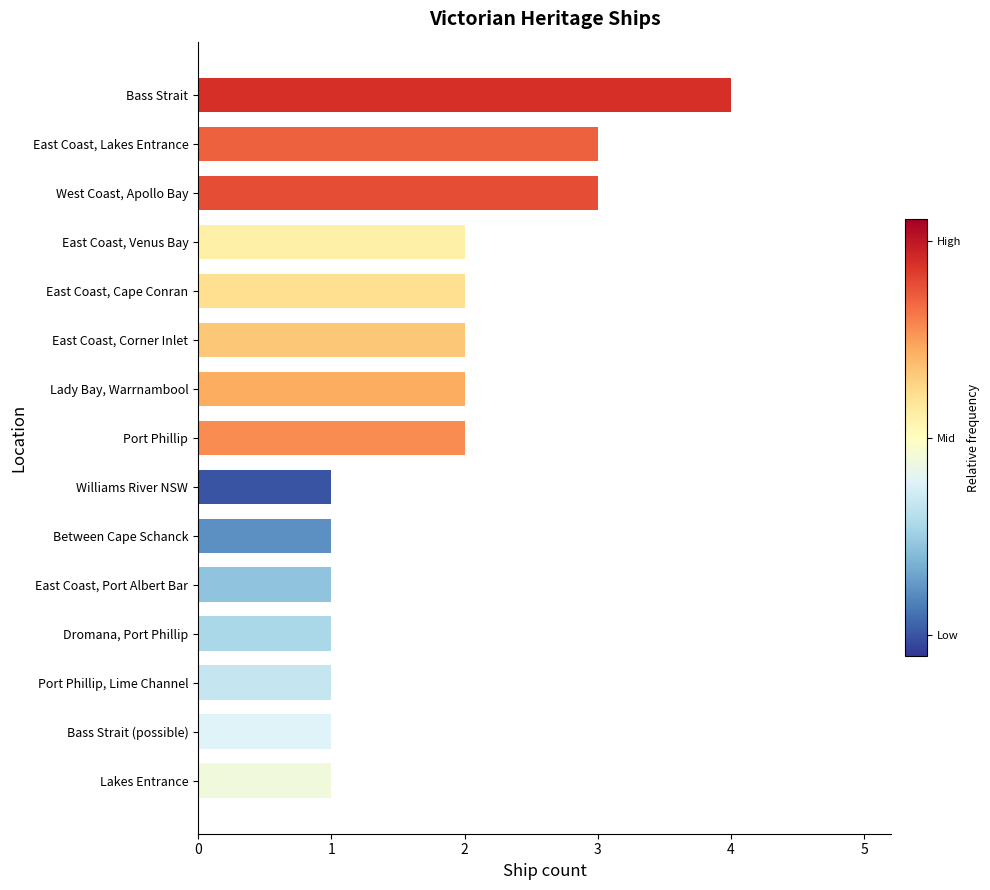

What is the difference between the maximum and minimum values?

3